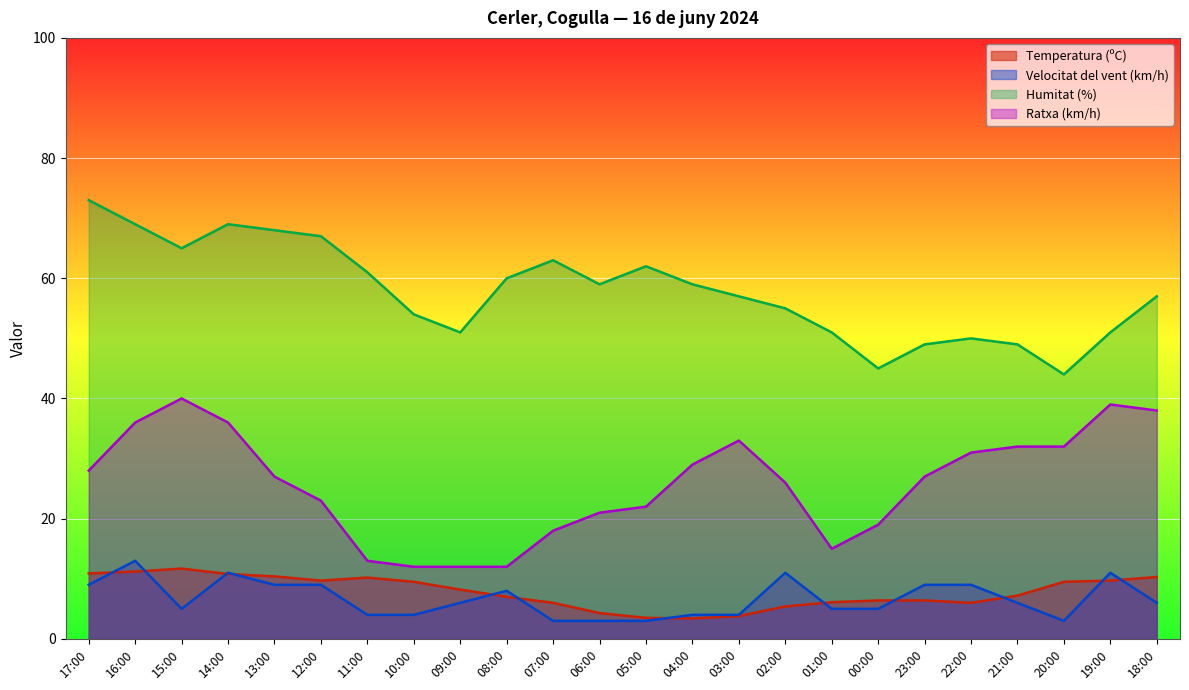

Rank the series at 12:00 from lowest to highest value.

Velocitat del vent (km/h), Temperatura (ºC), Ratxa (km/h), Humitat (%)